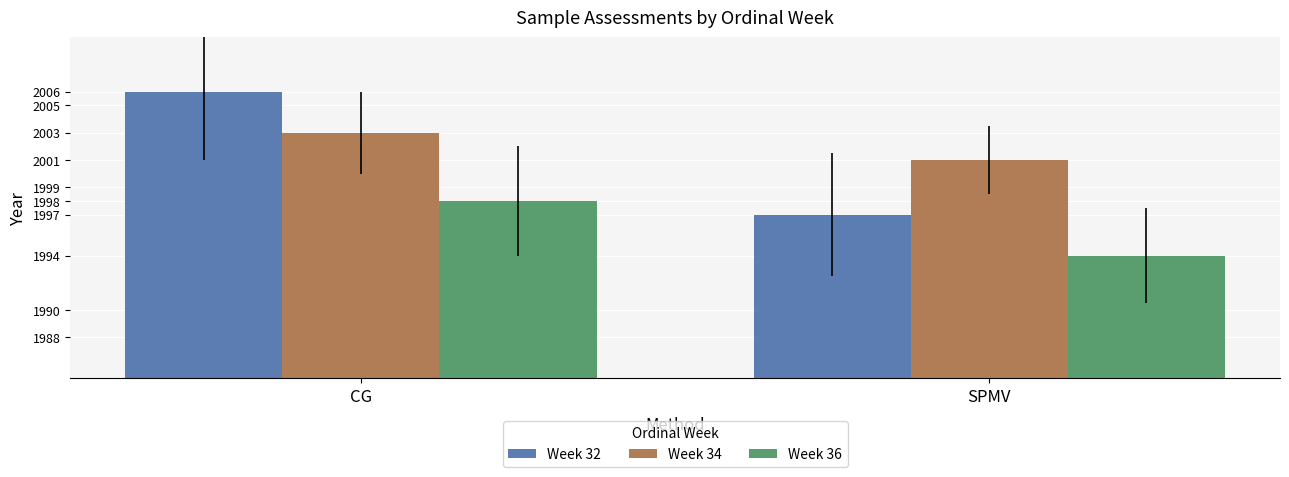

Which series has the largest total across all categories?

Week 34